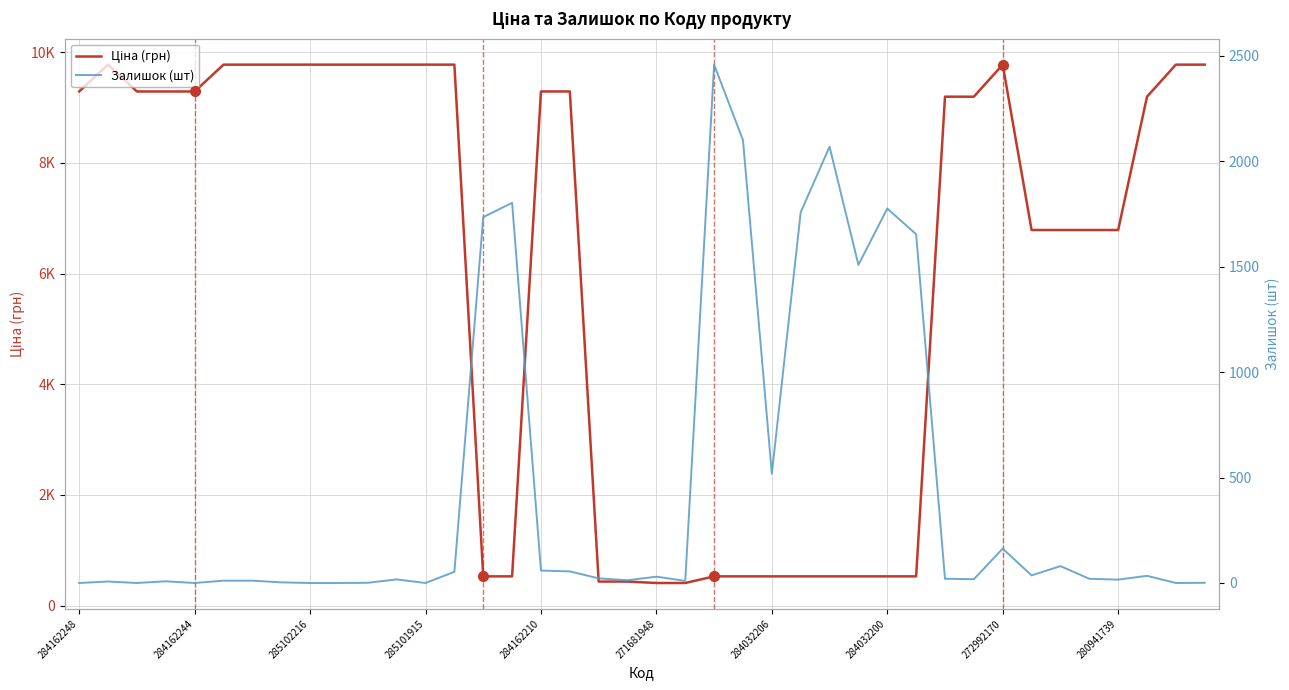

How many intersections are there between Залишок (шт) and Ціна (грн)?

6